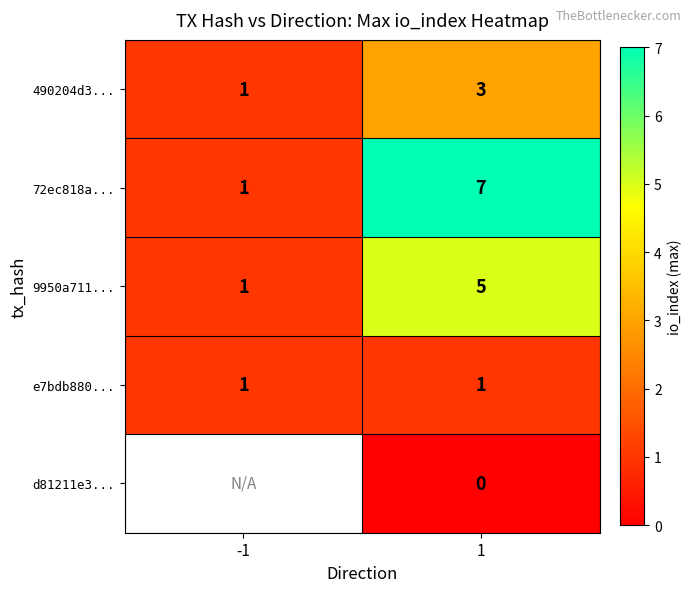

What is the difference between the maximum and minimum values in the 9950a711... series?

4